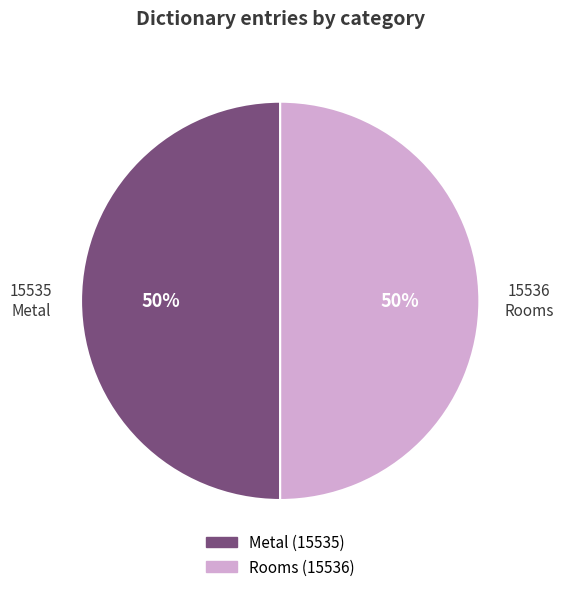

To the nearest percent, what portion does Metal represent?

50%